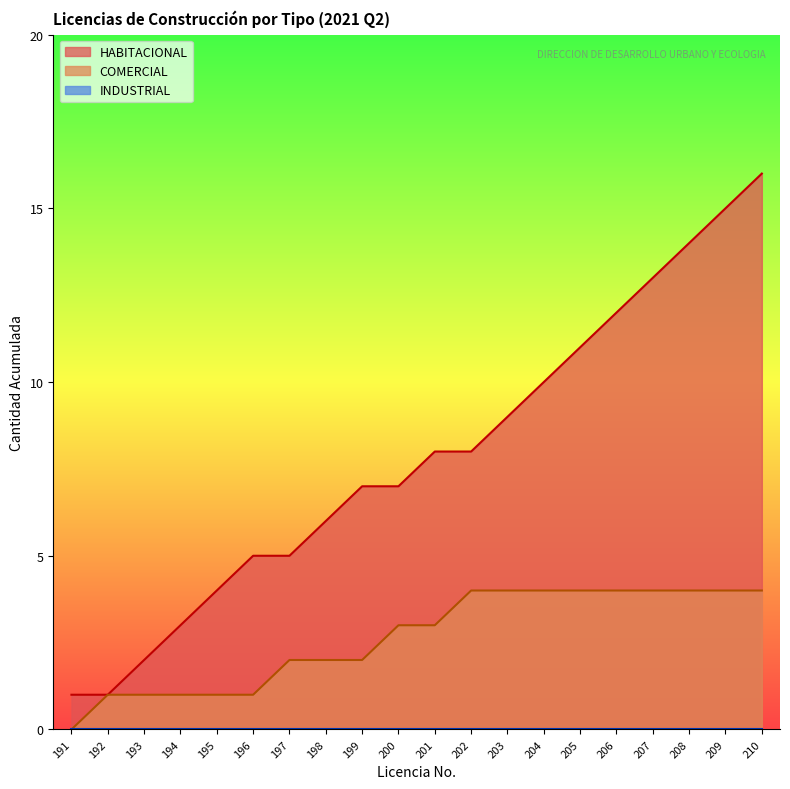

Count the number of data series in this chart.

3